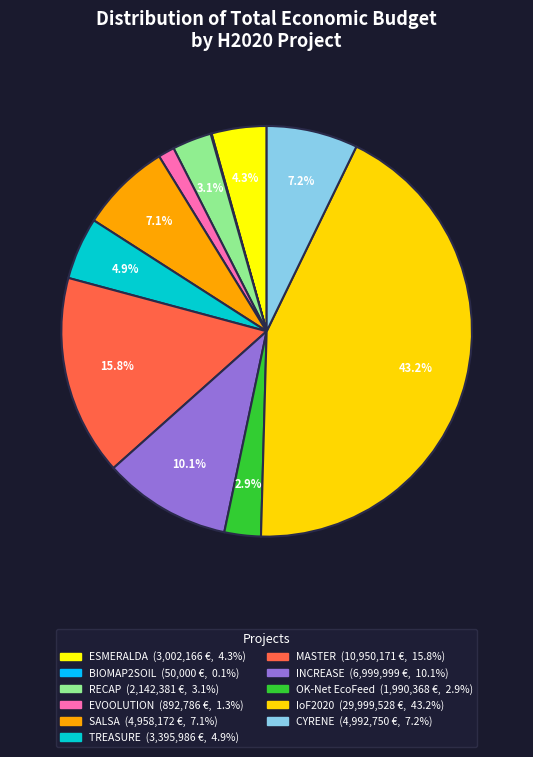

Approximately how many times larger is the value at RECAP compared to MASTER?

0.2